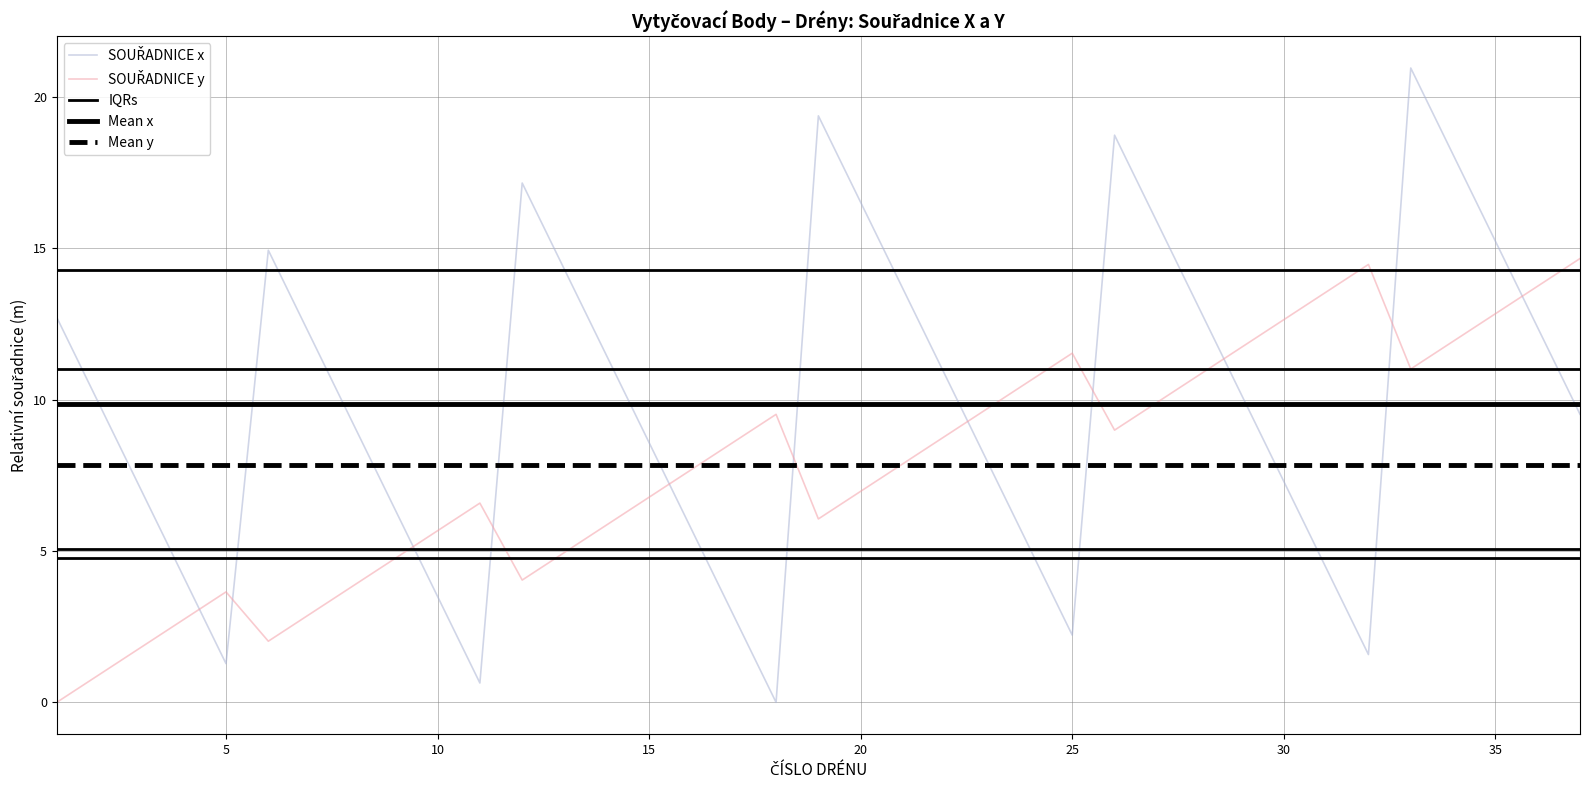

Reading left to right, what are all the values shown in this chart?

SOUŘADNICE x: 12.7	9.9	7.0	4.1	1.3	14.9	12.1	9.2	6.4	3.5	0.6	17.1	14.3	11.4	8.6	5.7	2.9	0.0	19.4	16.5	13.7	10.8	7.9	5.1	2.2	18.7	15.9	13.0	10.2	7.3	4.4	1.6	20.9	18.1	15.2	12.4	9.5
SOUŘADNICE y: 0.0	0.9	1.8	2.7	3.6	2.0	2.9	3.8	4.8	5.7	6.6	4.0	4.9	5.9	6.8	7.7	8.6	9.5	6.1	7.0	7.9	8.8	9.7	10.6	11.5	9.0	9.9	10.8	11.7	12.6	13.5	14.5	11.0	11.9	12.8	13.7	14.7
IQRs: 14.3	14.3	14.3	14.3	14.3	14.3	14.3	14.3	14.3	14.3	14.3	14.3	14.3	14.3	14.3	14.3	14.3	14.3	14.3	14.3	14.3	14.3	14.3	14.3	14.3	14.3	14.3	14.3	14.3	14.3	14.3	14.3	14.3	14.3	14.3	14.3	14.3
Mean x: 9.9	9.9	9.9	9.9	9.9	9.9	9.9	9.9	9.9	9.9	9.9	9.9	9.9	9.9	9.9	9.9	9.9	9.9	9.9	9.9	9.9	9.9	9.9	9.9	9.9	9.9	9.9	9.9	9.9	9.9	9.9	9.9	9.9	9.9	9.9	9.9	9.9
Mean y: 7.8	7.8	7.8	7.8	7.8	7.8	7.8	7.8	7.8	7.8	7.8	7.8	7.8	7.8	7.8	7.8	7.8	7.8	7.8	7.8	7.8	7.8	7.8	7.8	7.8	7.8	7.8	7.8	7.8	7.8	7.8	7.8	7.8	7.8	7.8	7.8	7.8